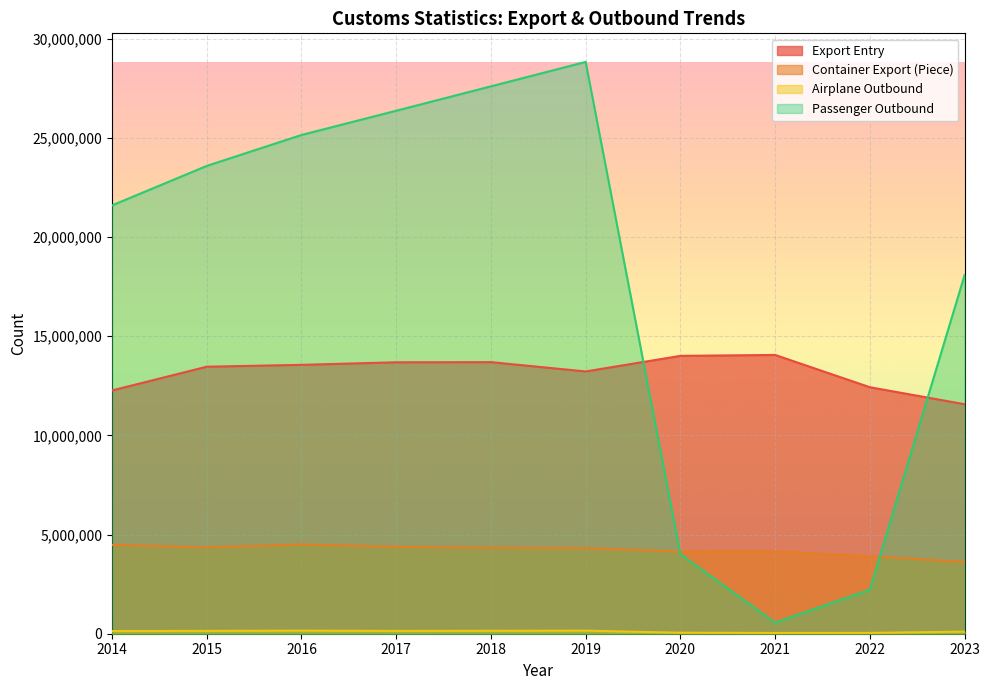

Reading left to right, transcribe all the data shown in this chart.

Export Entry: 12263751	13460834	13554515	13682865	13691356	13221153	14007535	14053768	12426568	11569533
Container Export (Piece): 4478184	4349527	4499014	4378484	4330735	4309154	4143472	4148497	3902772	3616139
Airplane Outbound: 134637	143395	154339	142086	147278	154306	51335	38698	42582	105616
Passenger Outbound: 21593413	23582947	25142881	26364131	27594598	28825512	4006428	558429	2217975	18076919